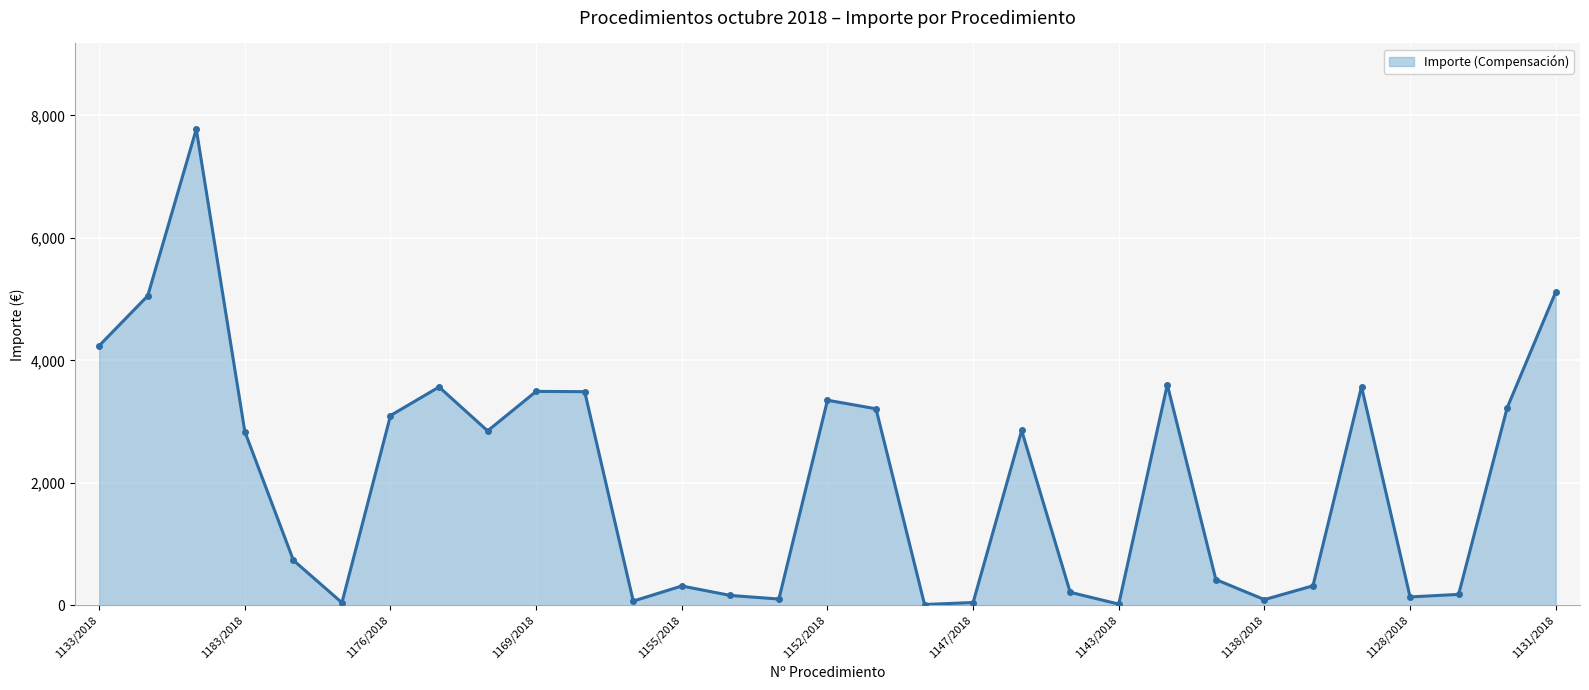

How many points are higher than both their immediate neighbors (excluding endpoints)?

8